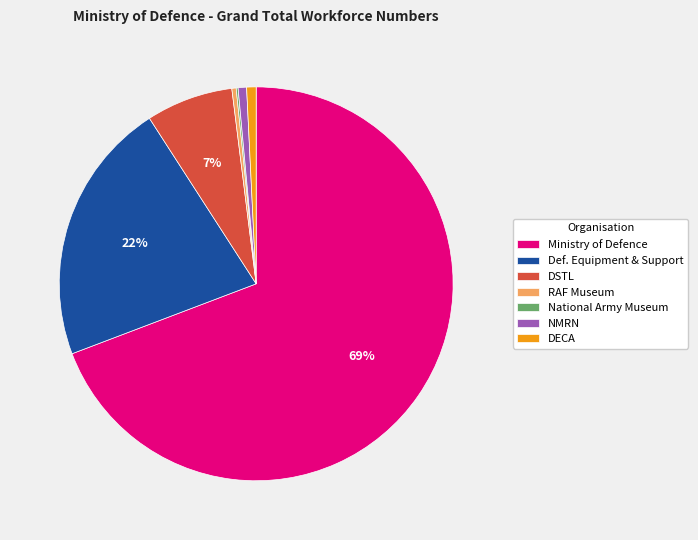

Between Ministry of Defence and NMRN, which is larger?

Ministry of Defence